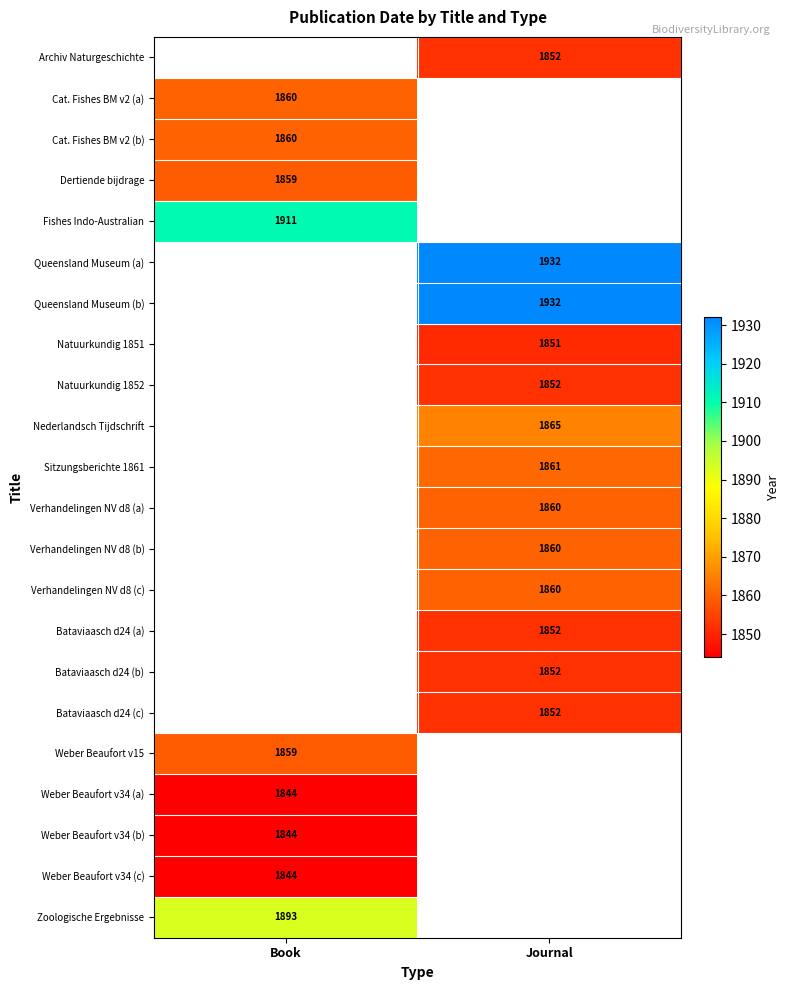

True or false: Bataviaasch d24 (a) has a value of 1852 at Journal.

True